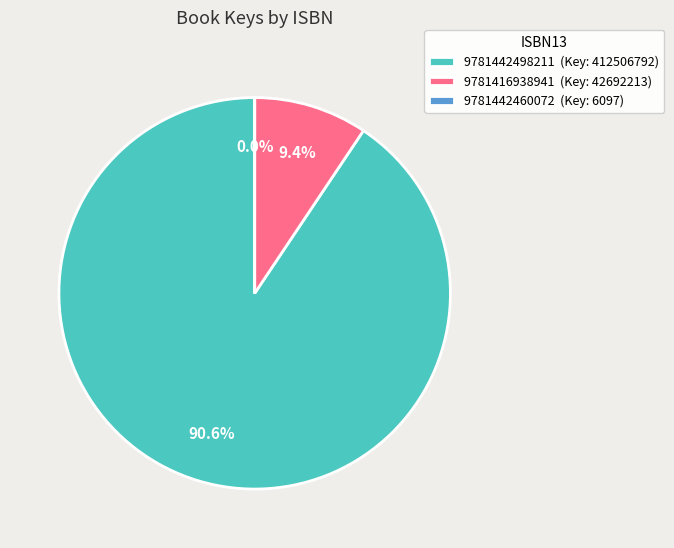

Is 9781416938941 (Key: 42692213) the majority of the pie?

No